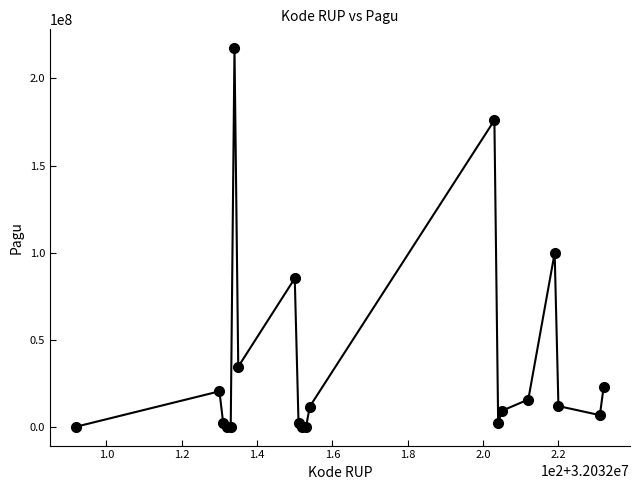

What Y value in the scatter plot is closest to 108800000?

99958000